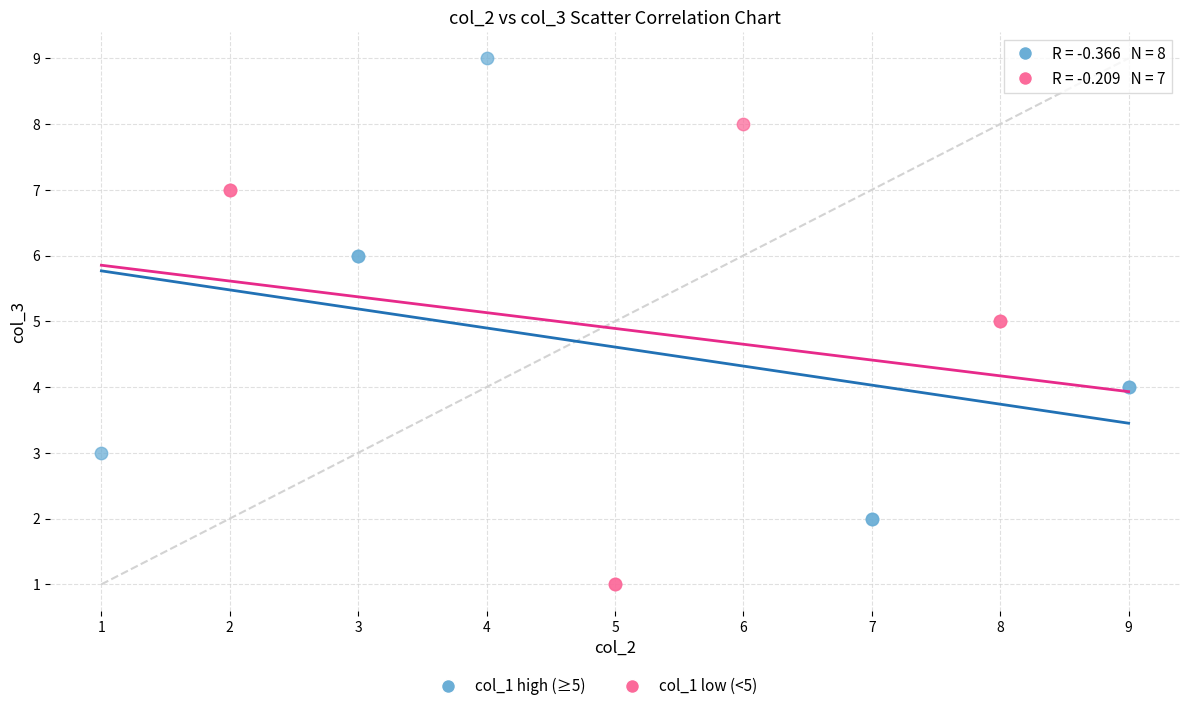

Which series contains the highest Y value?

col_1 high (≥5)